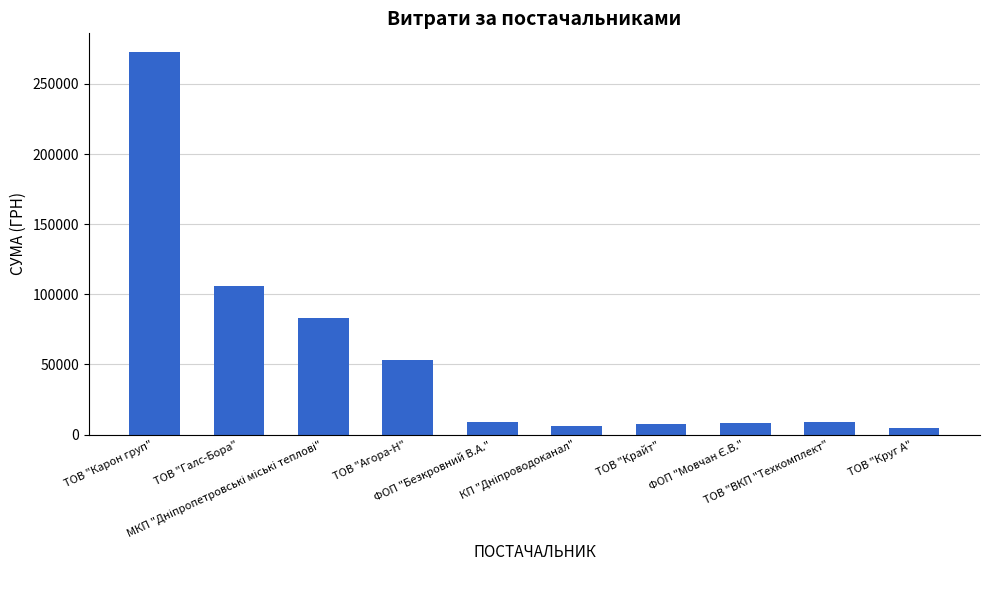

What is the label of the 1st bar from the right?

ТОВ "Круг А"